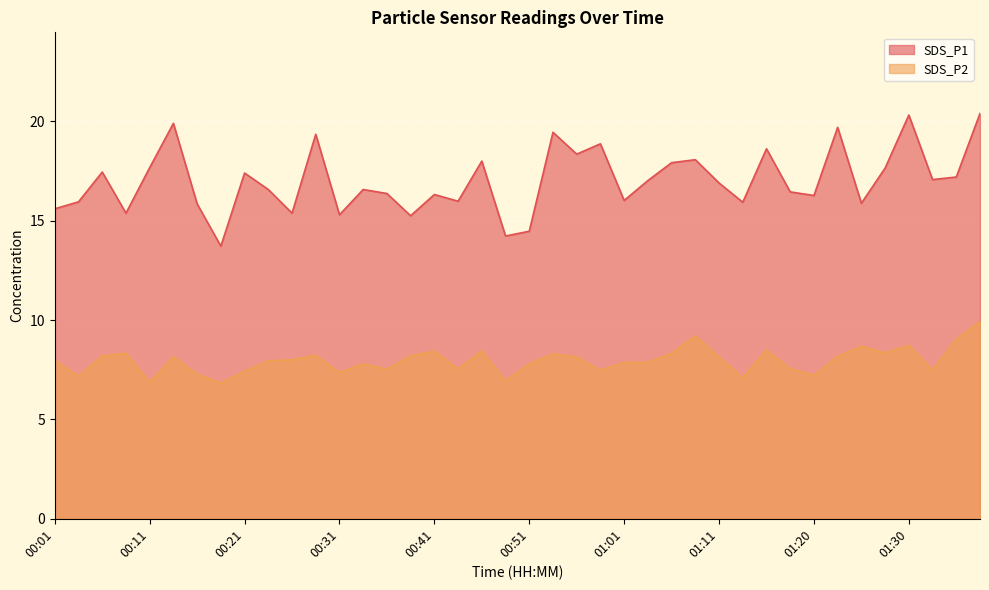

How many categories are shown in the chart?

40